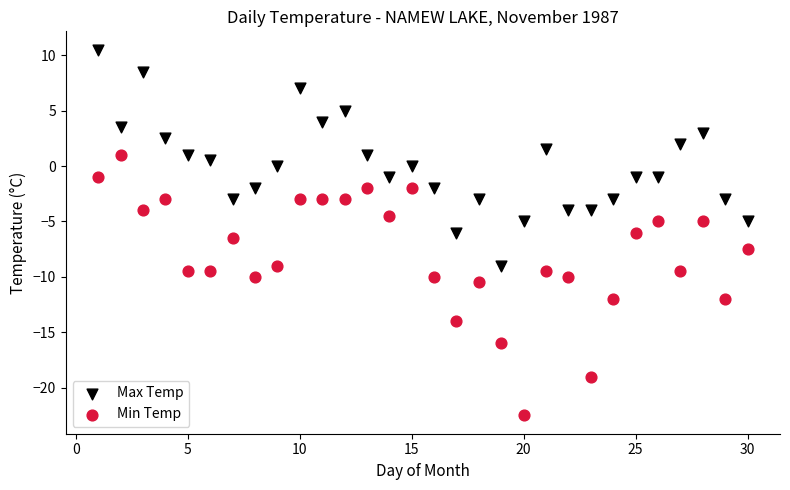

What are all the series names shown in the legend?

Max Temp, Min Temp